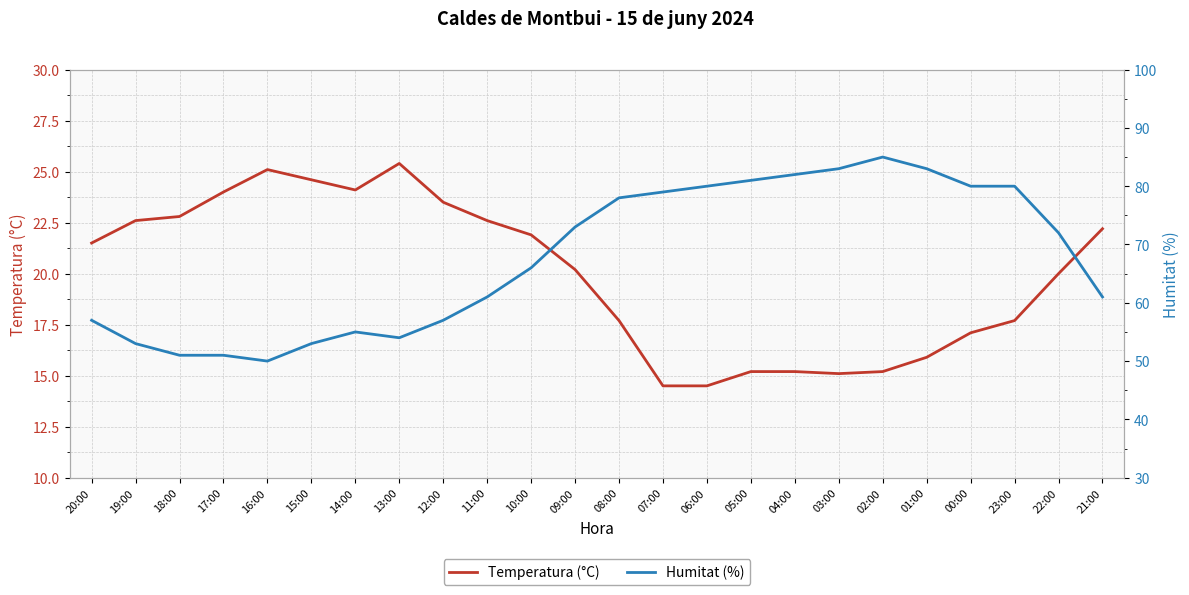

What is the average value of the Humitat (%) series?

67.7